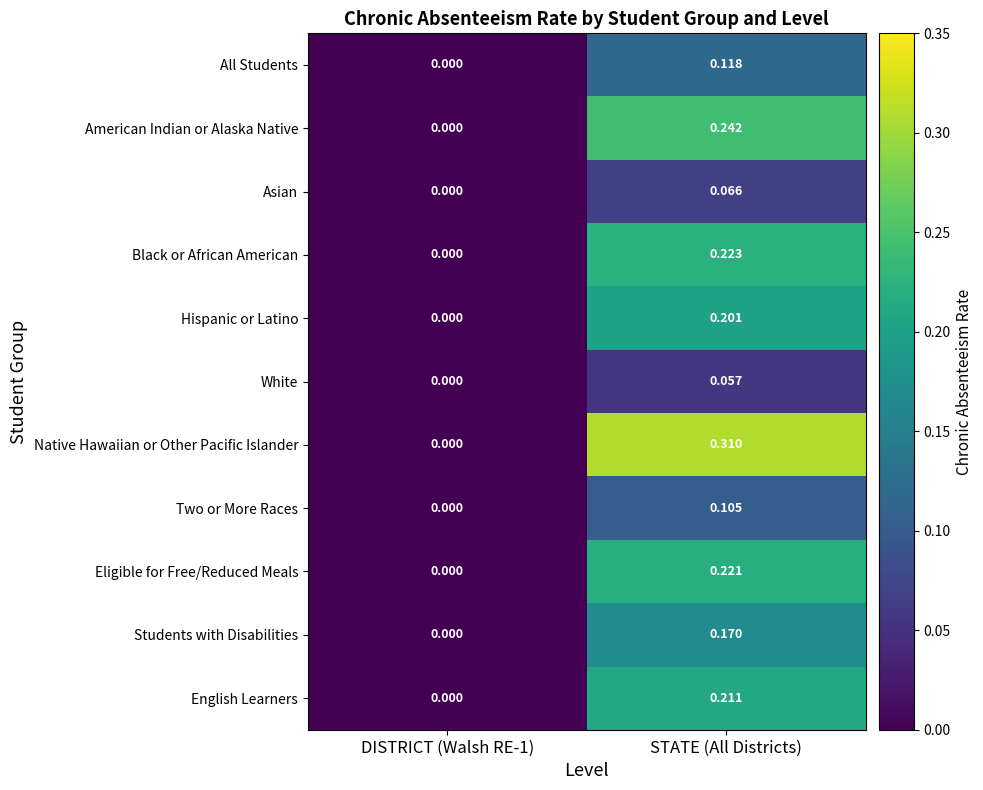

At which category is the sum across all series the highest?

STATE (All Districts)